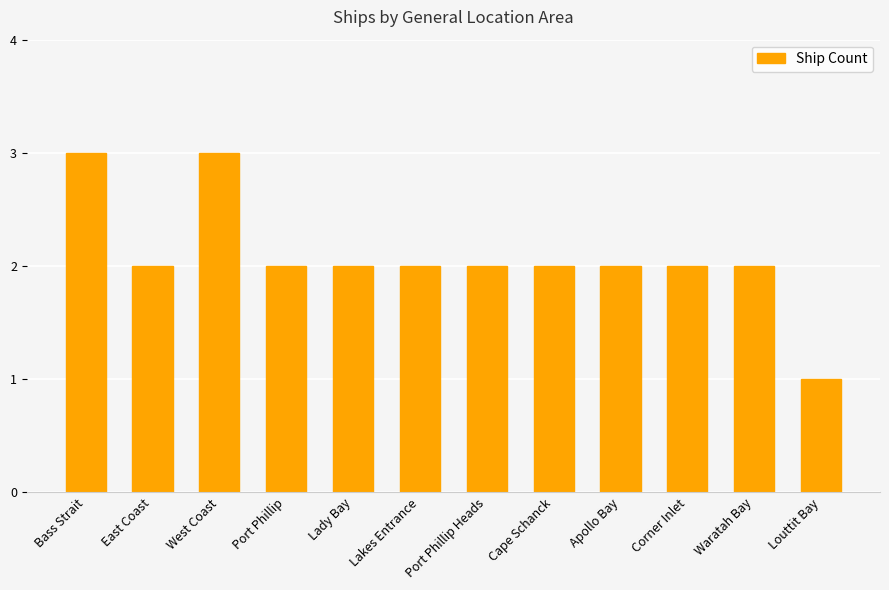

What is the ratio of the value at Cape Schanck to the value at Waratah Bay?

1.0